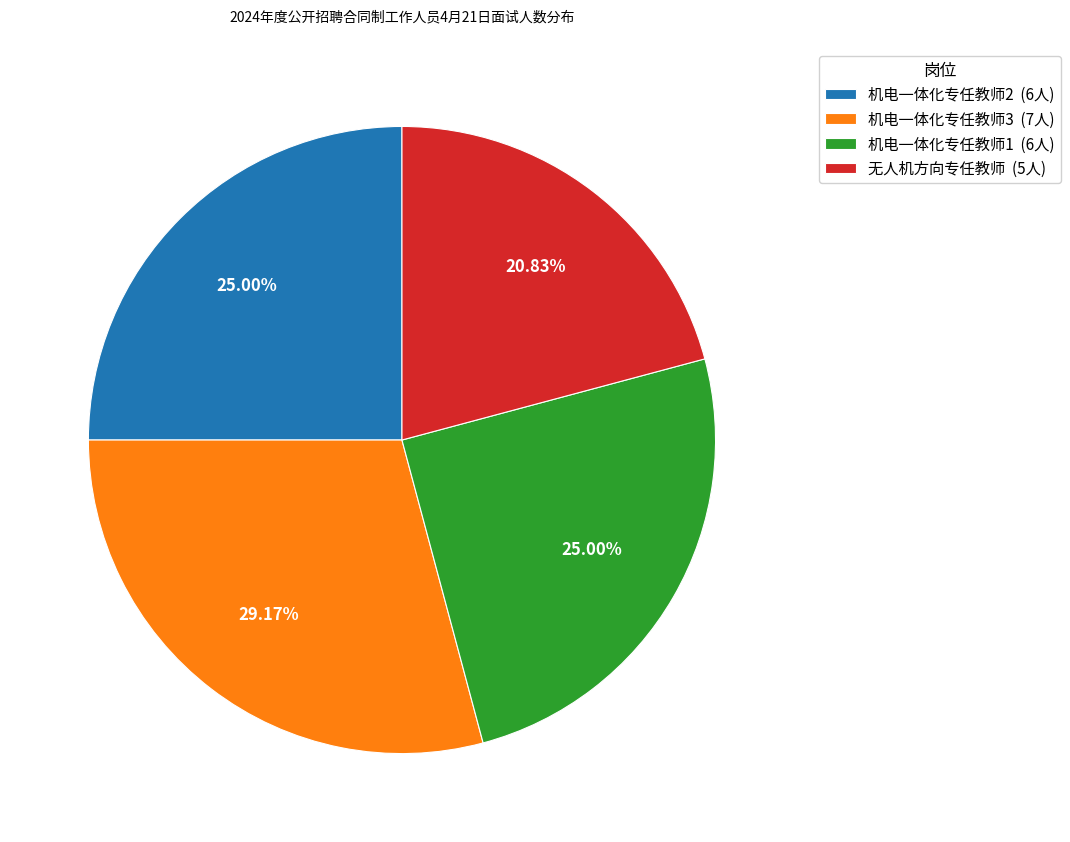

Does 机电一体化专任教师1 (6人) account for over 50% of the chart?

No